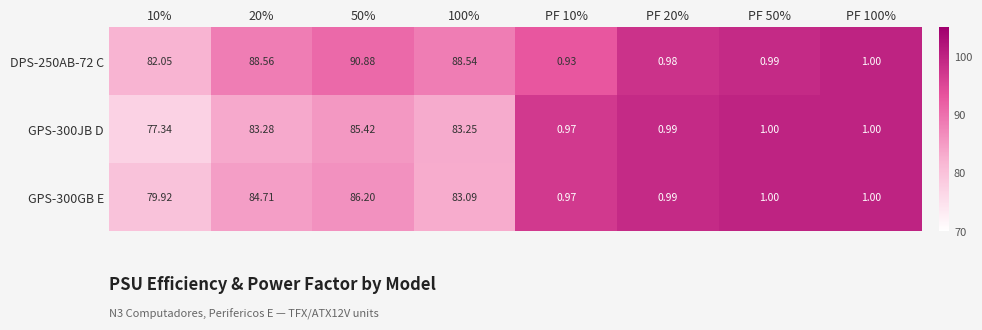

Is the value of GPS-300GB E at 100% greater than the value of GPS-300JB D at PF 10%?

Yes